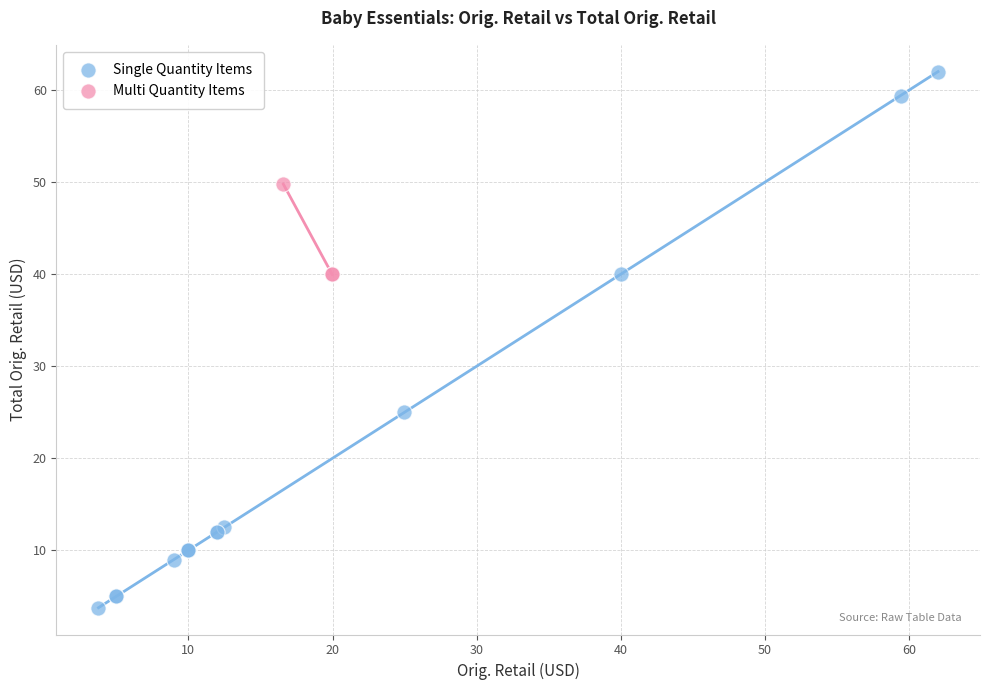

Which series contains the highest Y value?

Single Quantity Items